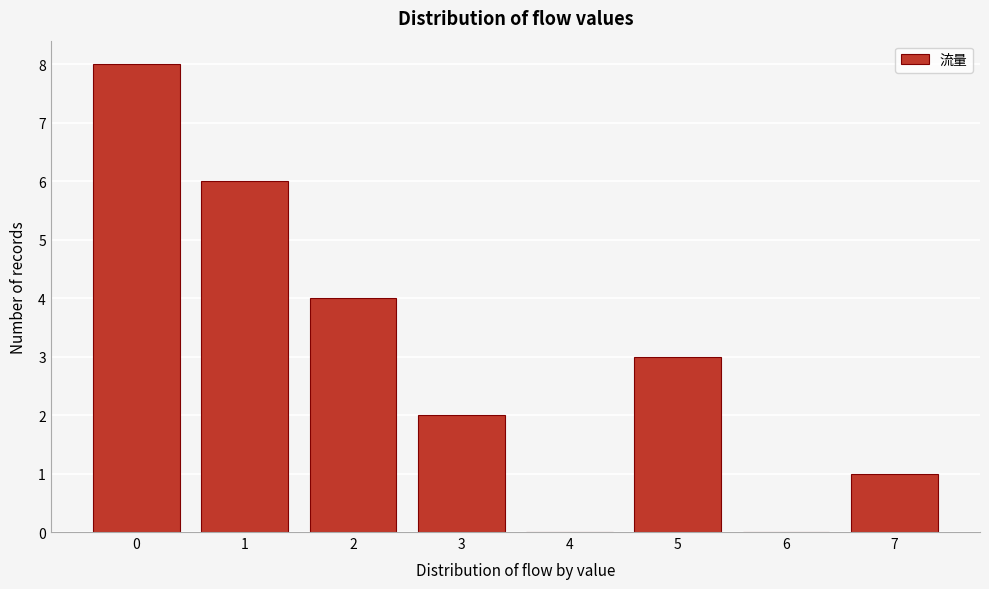

Reading left to right, what are all the values shown in this chart?

0=8	1=6	2=4	3=2	4=0	5=3	6=0	7=1